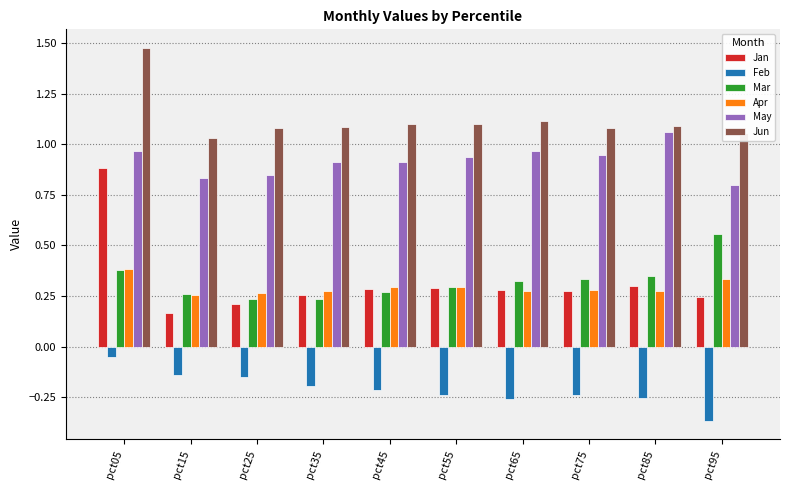

Rank the series by their maximum value, from lowest to highest.

Feb, Apr, Mar, Jan, May, Jun